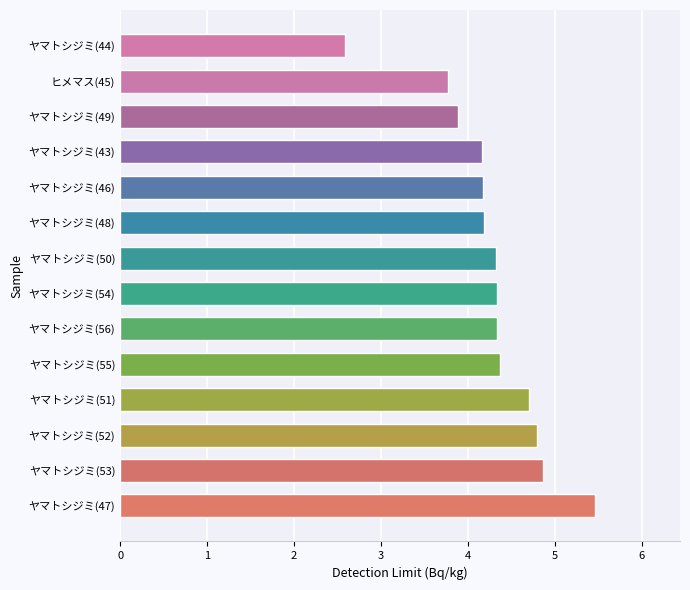

What is the greatest value displayed?

5.5